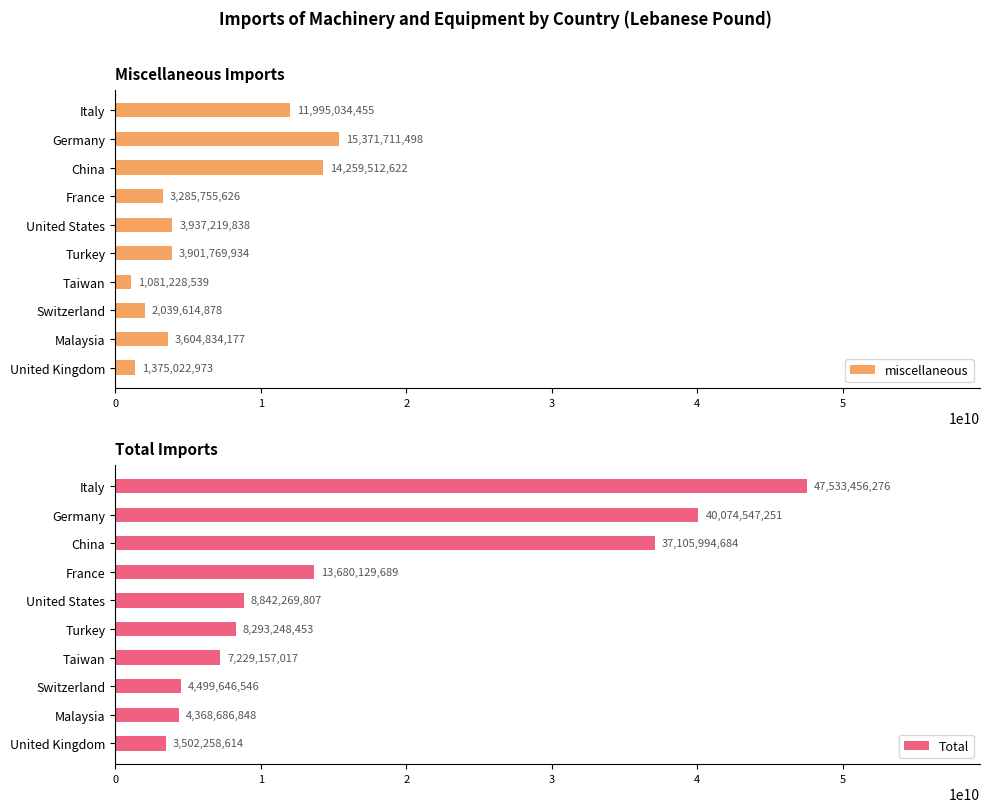

Where is miscellaneous nearest to the value 7800238771?

United States